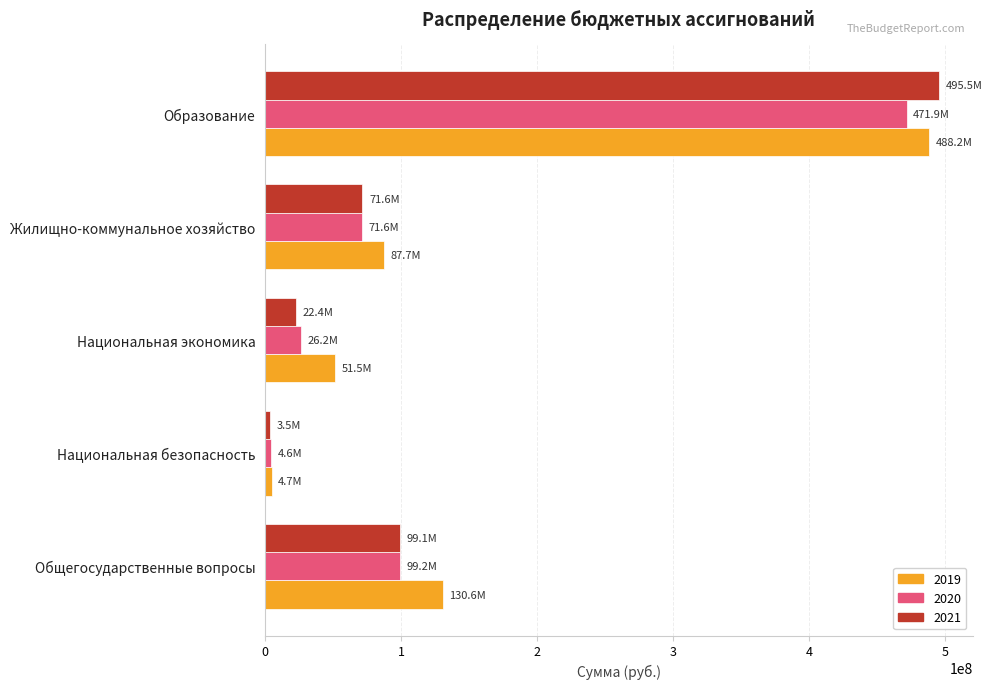

Is it true that 2019 equals 18957882.6 at Национальная экономика?

False